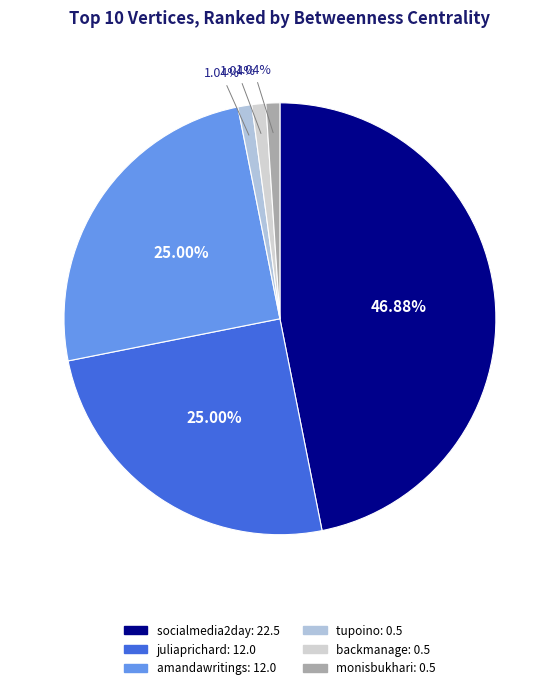

How many segments does this pie chart have?

6